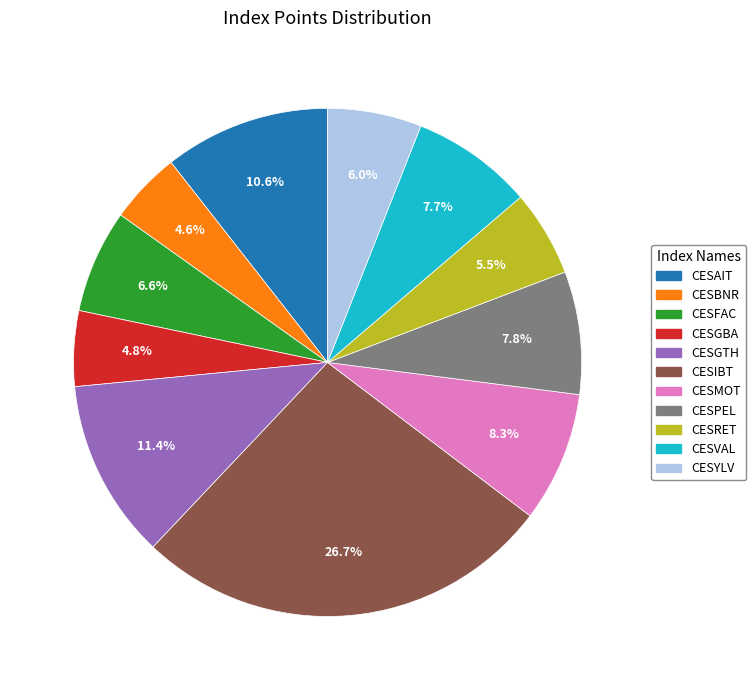

To the nearest percent, what is the average slice percentage?

9%